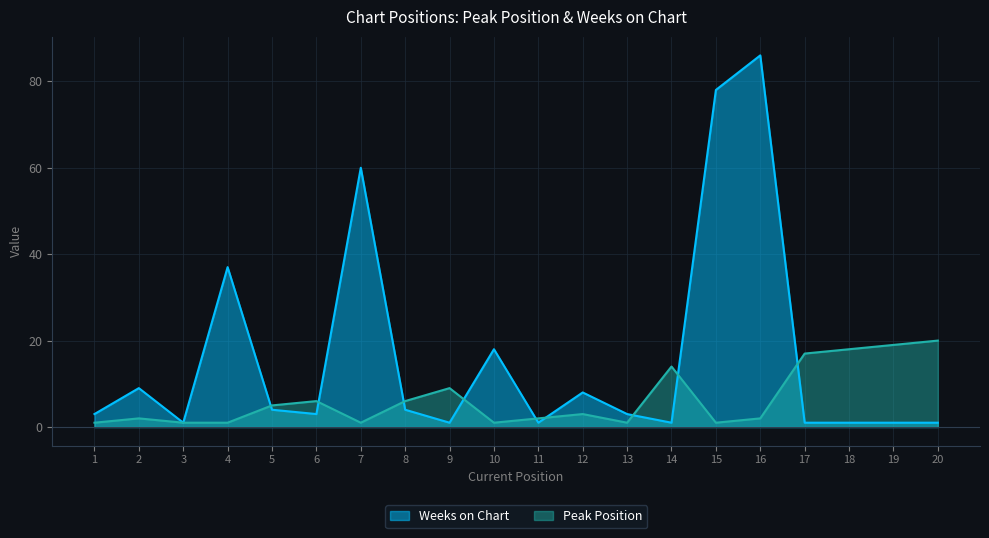

Rank the categories by Weeks on Chart value from lowest to highest.

3, 9, 11, 14, 17, 18, 19, 20, 1, 6, 13, 5, 8, 12, 2, 10, 4, 7, 15, 16